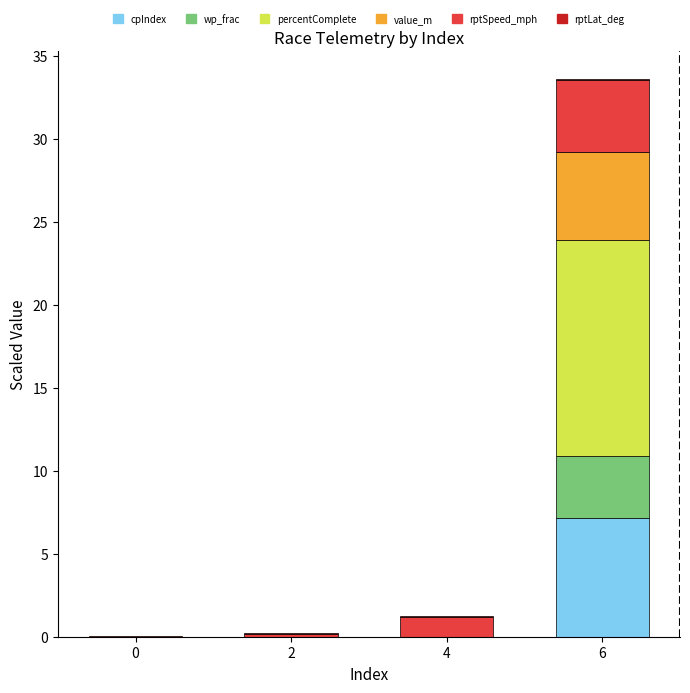

What is the highest value of the cpIndex series?

7.1